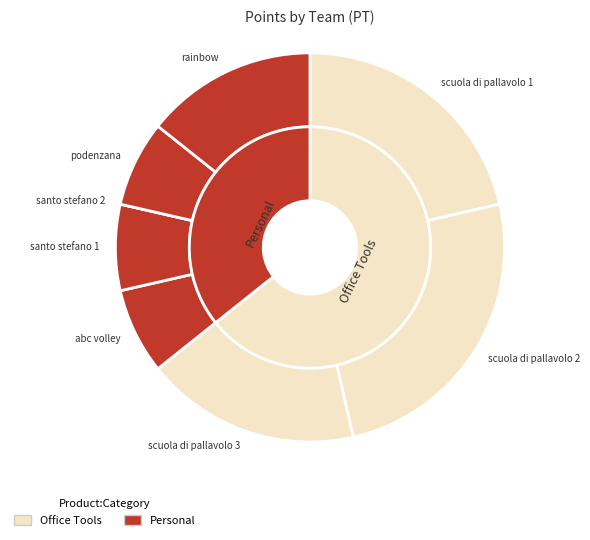

Does any single category account for the majority?

No